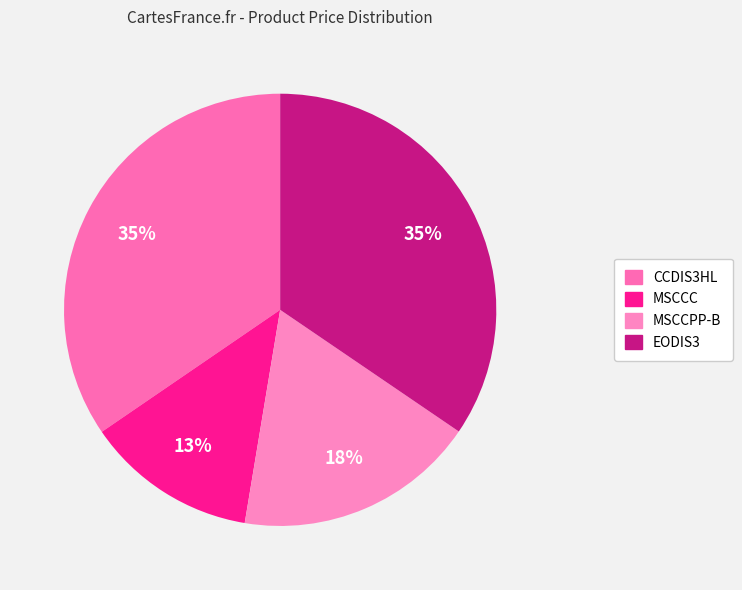

Combined, do MSCCC and EODIS3 account for over 50%?

No